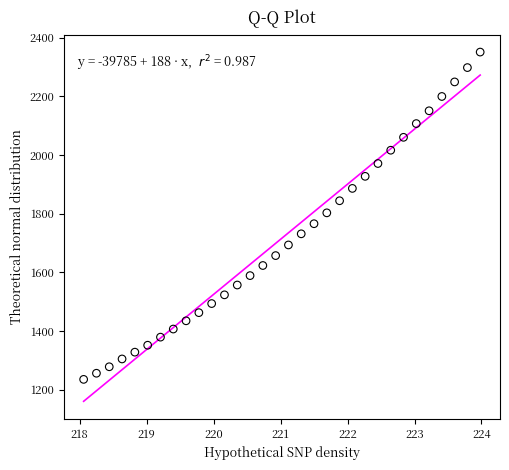

What is the range of Y values (max minus min)?

1115.3